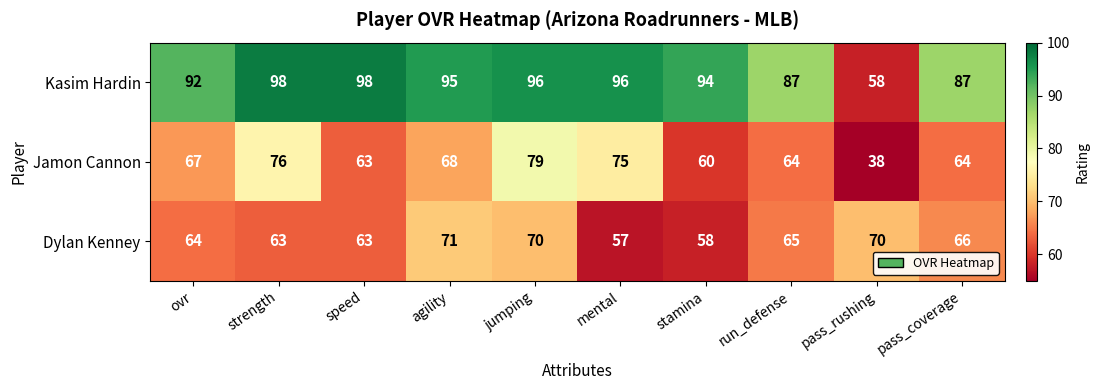

Which category has the lowest value in the Kasim Hardin series?

pass_rushing